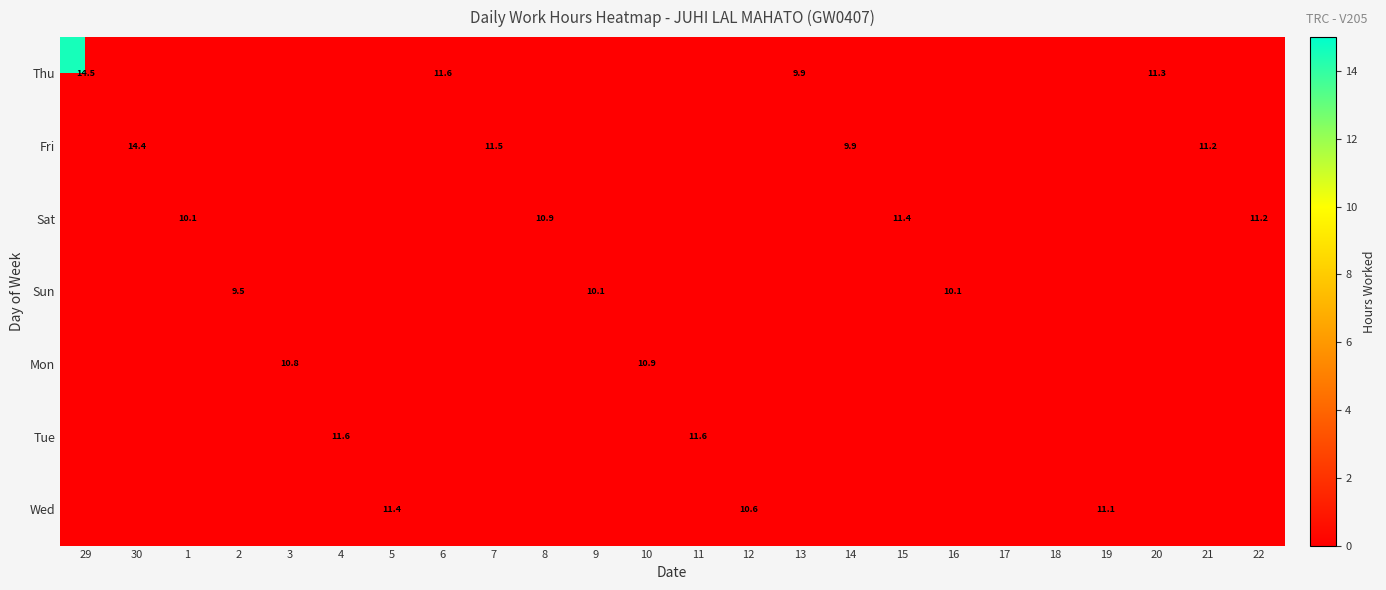

True or false: Thu has a value of 0.0 at 19.

True